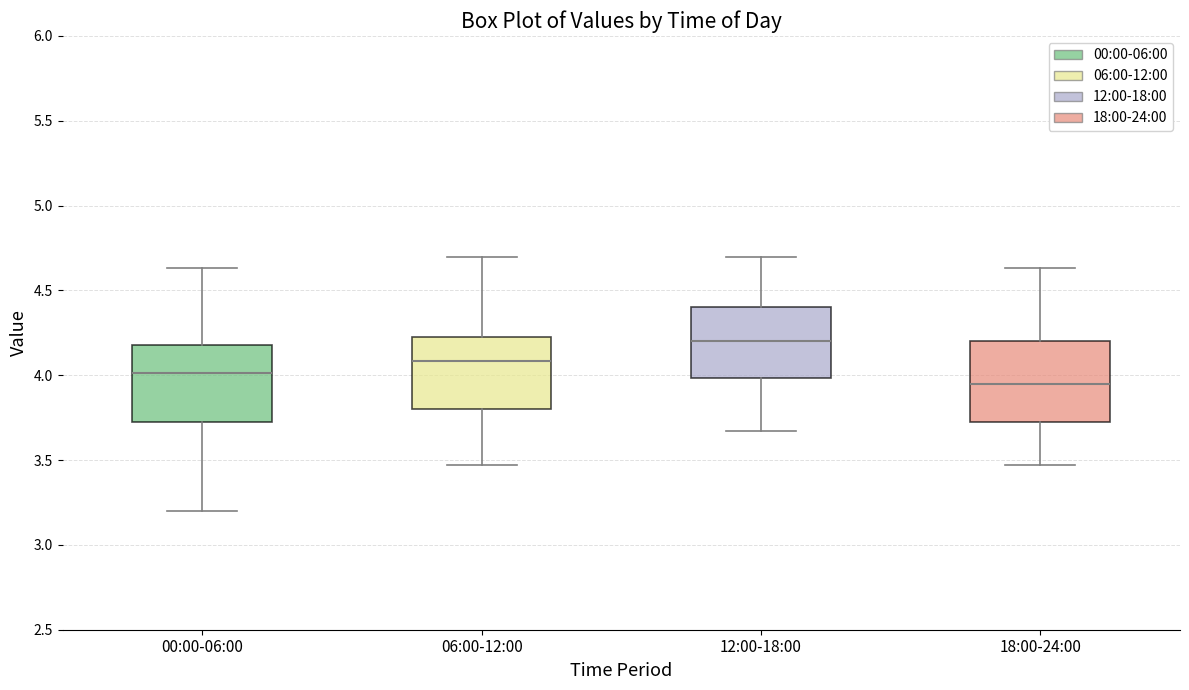

Reading left to right, transcribe this box plot: for each box, give where its median line is, the range the box spans, and where its two whiskers end, as read against the y-axis. The values are not printed on the chart, so give them approximately, as read against the axis.

00:00-06:00: median 4.00, box 3.70 to 4.20, whiskers 3.20 to 4.65
06:00-12:00: median 4.10, box 3.80 to 4.25, whiskers 3.45 to 4.70
12:00-18:00: median 4.20, box 4.00 to 4.40, whiskers 3.65 to 4.70
18:00-24:00: median 3.95, box 3.70 to 4.20, whiskers 3.45 to 4.65